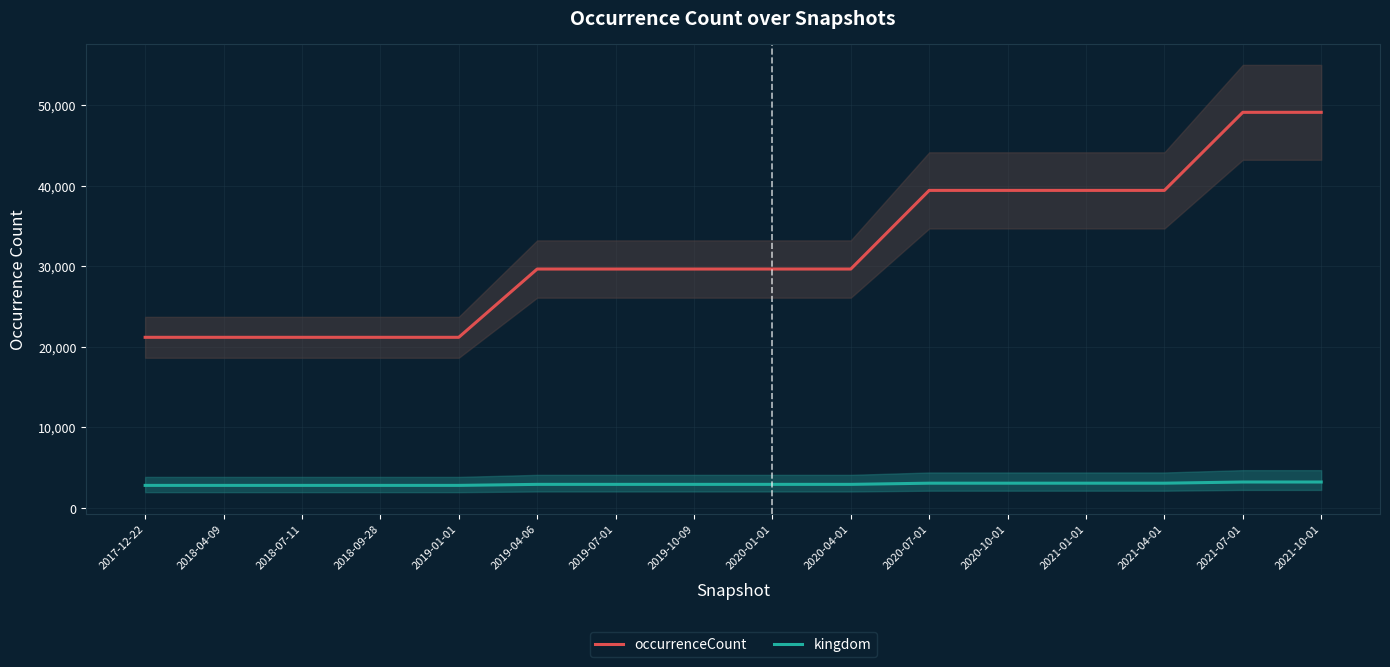

Is it true that kingdom equals 3046.1 at 2020-10-01?

True